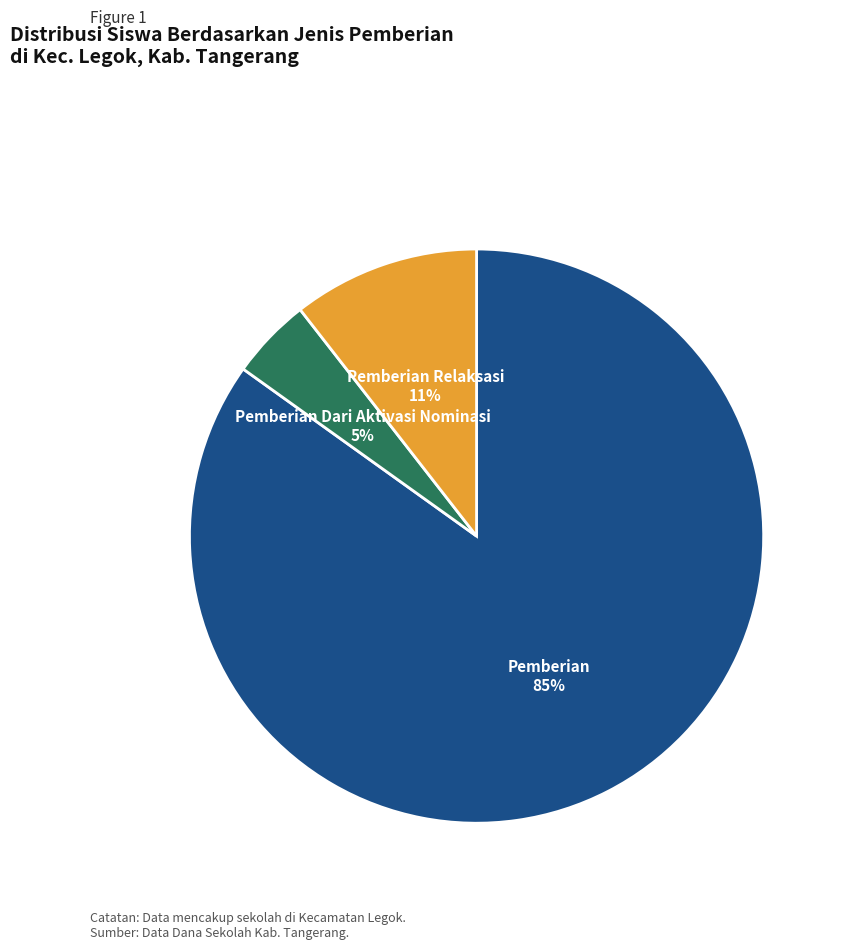

Combined, do Pemberian Relaksasi and Pemberian Dari Aktivasi Nominasi account for over 50%?

No